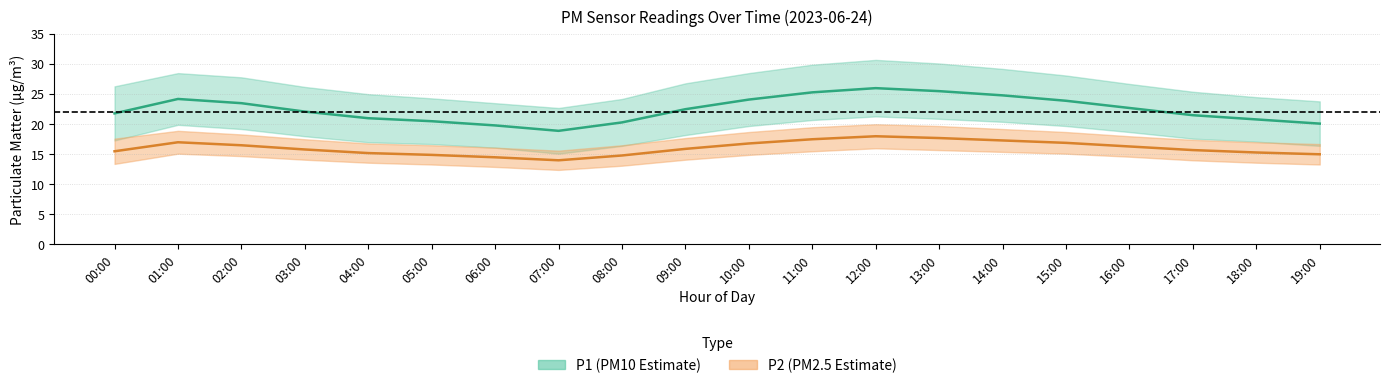

The P1_lower series shows 20.9 at 13:00. True or false?

True